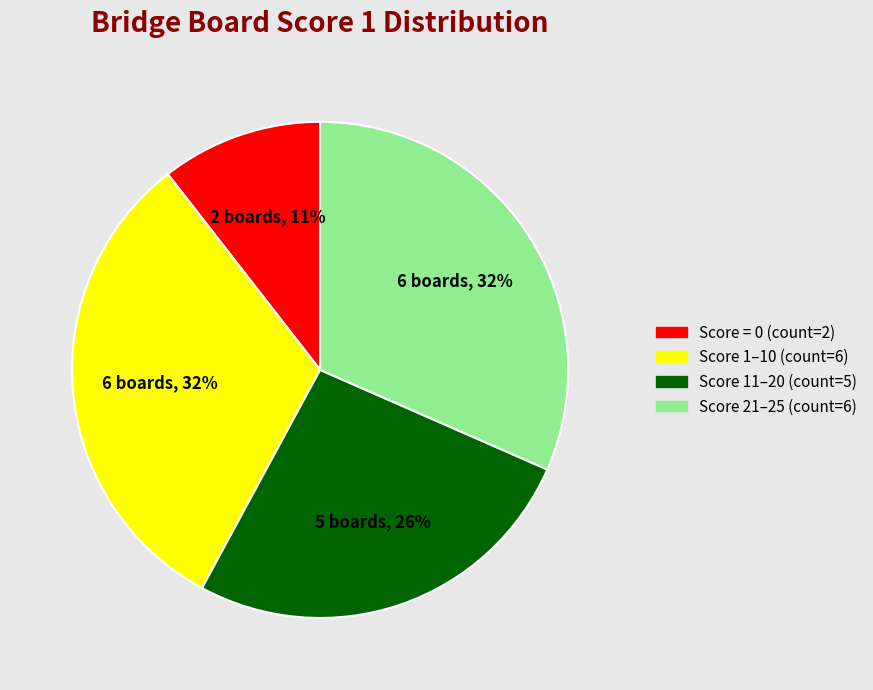

To the nearest percent, what is the average slice percentage?

25%